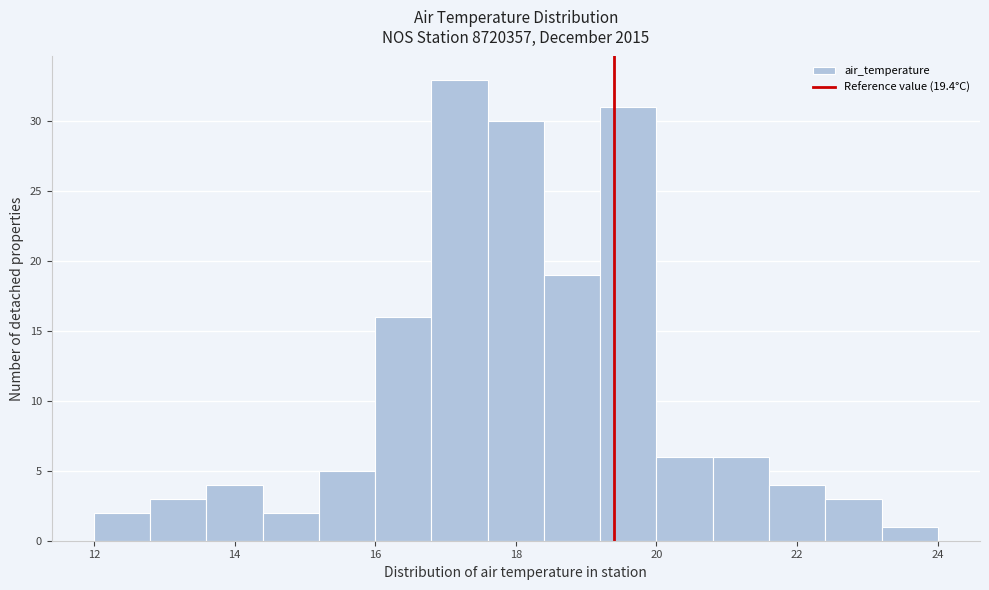

Reading left to right, transcribe this chart: for each bar, give the range it covers on the x-axis and its height. The values are not printed on the chart, so give them approximately, as read against the axis.

12.0 to 12.8: 2
12.8 to 13.6: 3
13.6 to 14.4: 4
14.4 to 15.2: 2
15.2 to 16.0: 5
16.0 to 16.8: 16
16.8 to 17.6: 33
17.6 to 18.4: 30
18.4 to 19.2: 19
19.2 to 20.0: 31
20.0 to 20.8: 6
20.8 to 21.6: 6
21.6 to 22.4: 4
22.4 to 23.2: 3
23.2 to 24.0: 1